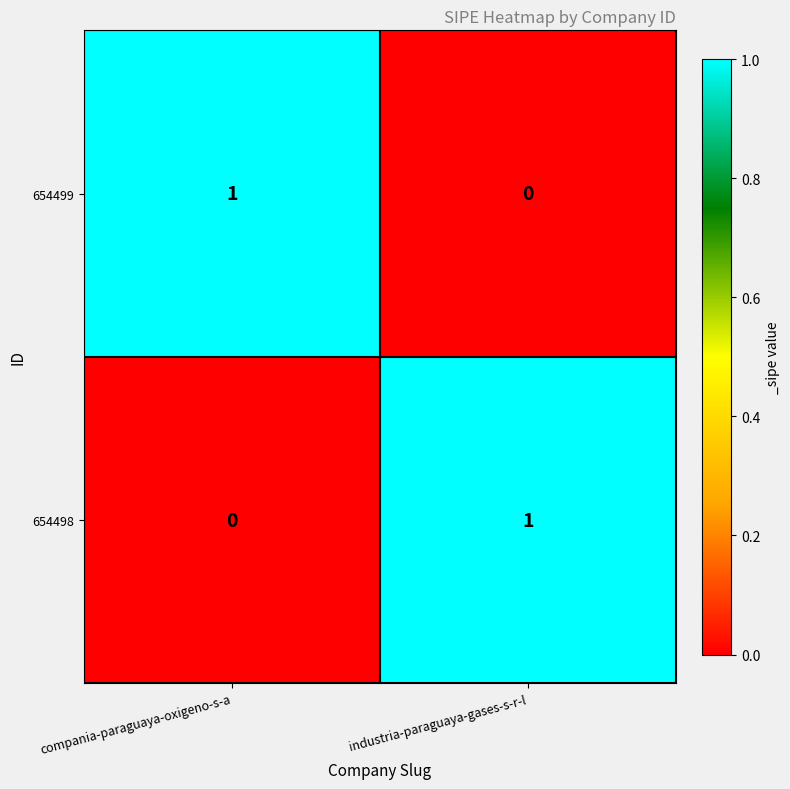

Is the value of 654499 at compania-paraguaya-oxigeno-s-a greater than the value of 654498 at compania-paraguaya-oxigeno-s-a?

Yes